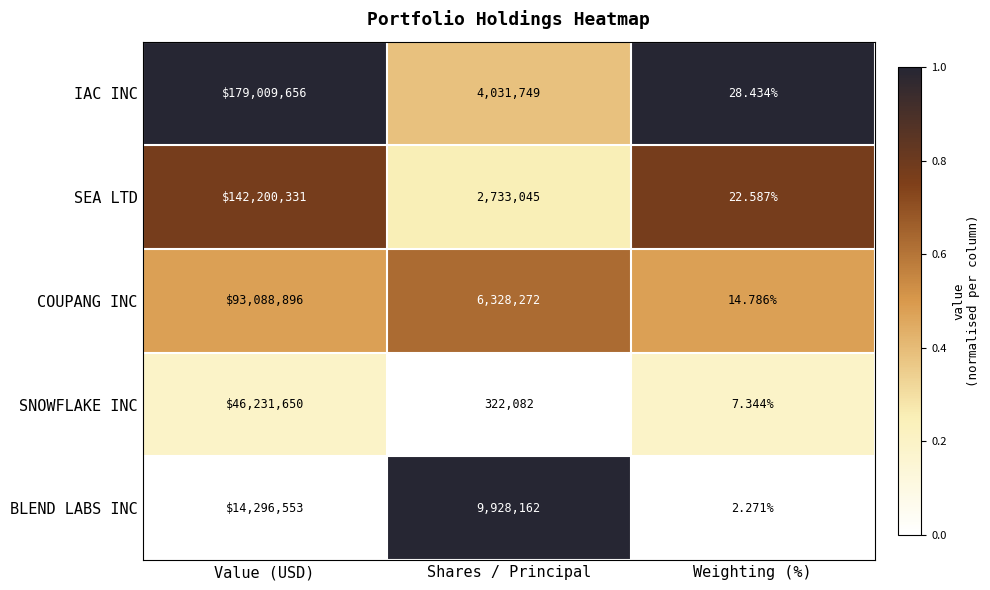

Which series has the largest range (max minus min)?

IAC INC